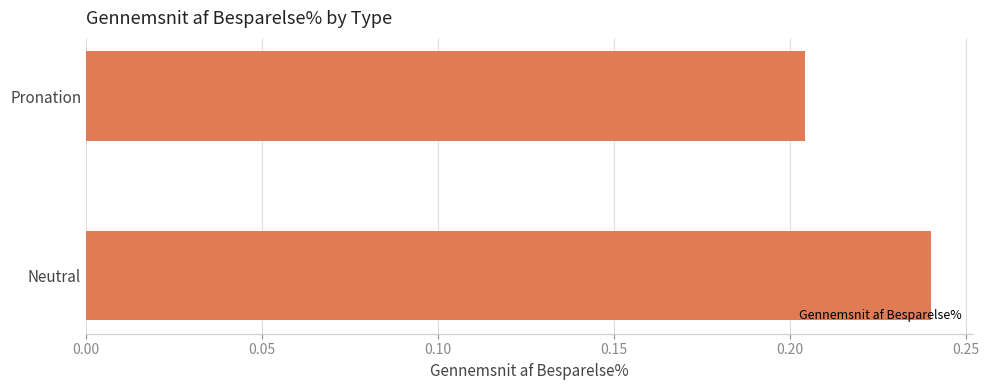

Which category has the highest value across all series?

Neutral